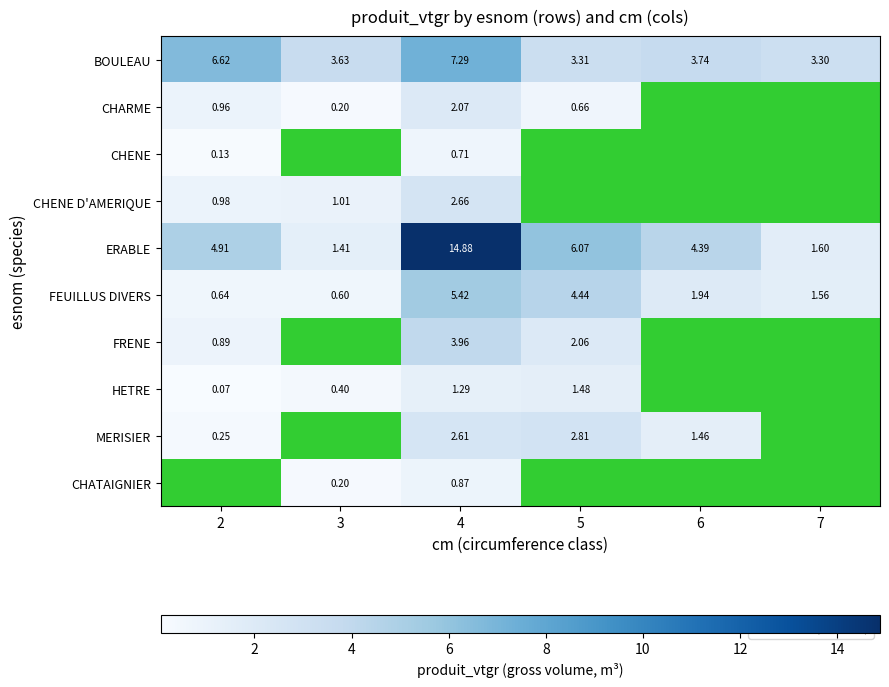

List the labels in order of FEUILLUS DIVERS value, largest first.

4, 5, 6, 7, 2, 3